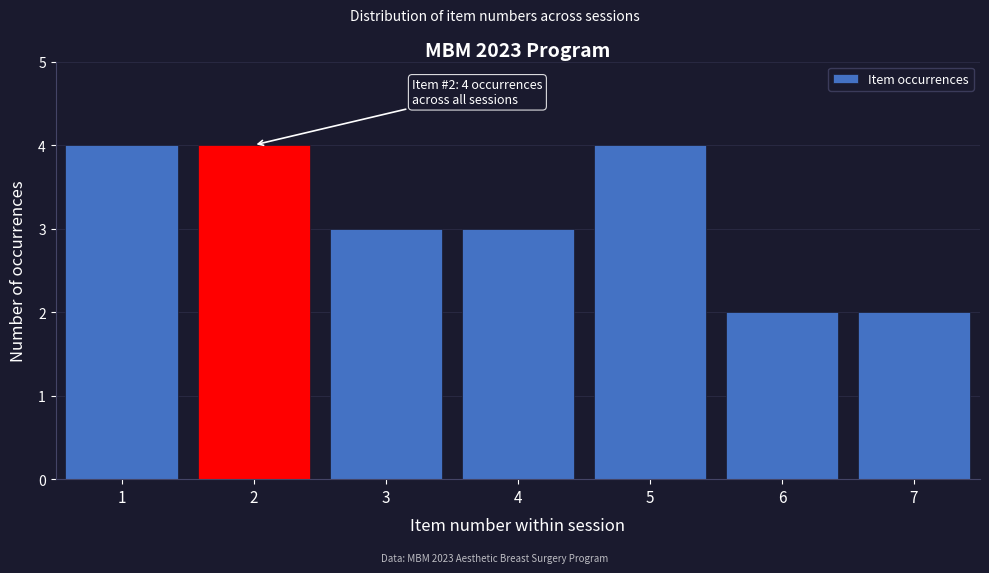

Reading left to right, list all the values displayed in this chart.

4	4	3	3	4	2	2